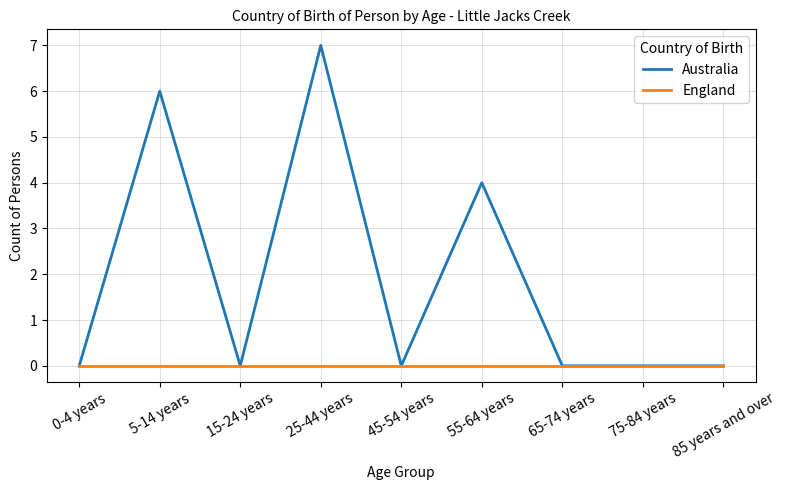

Which series has the widest spread of values?

Australia